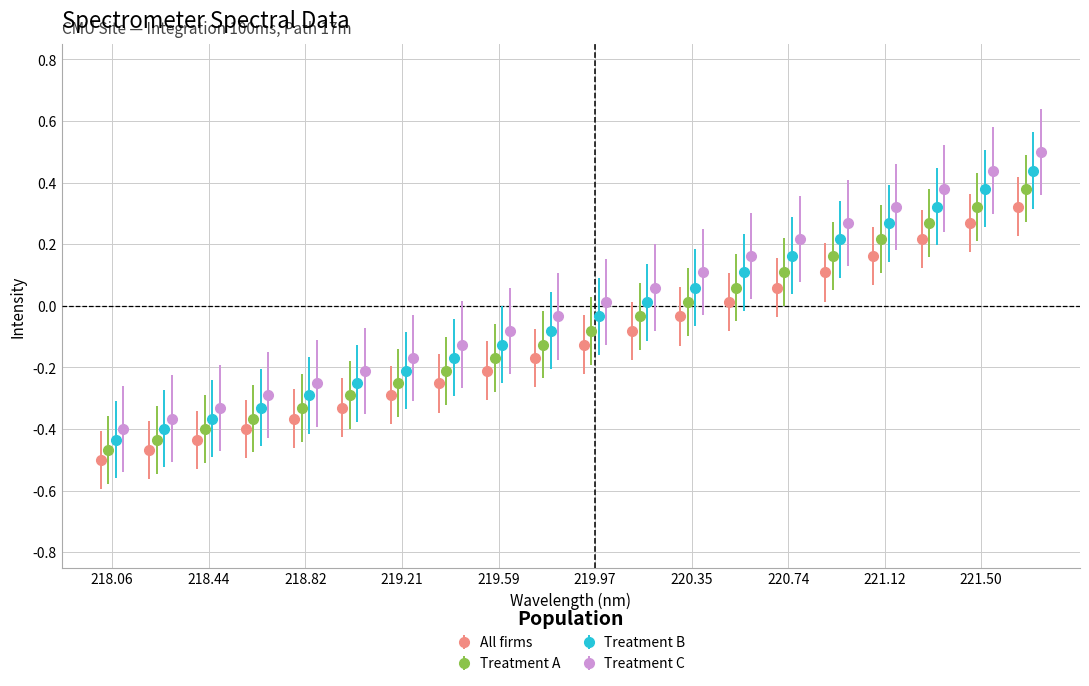

What is the label of the 11th point from the right?

219.7801